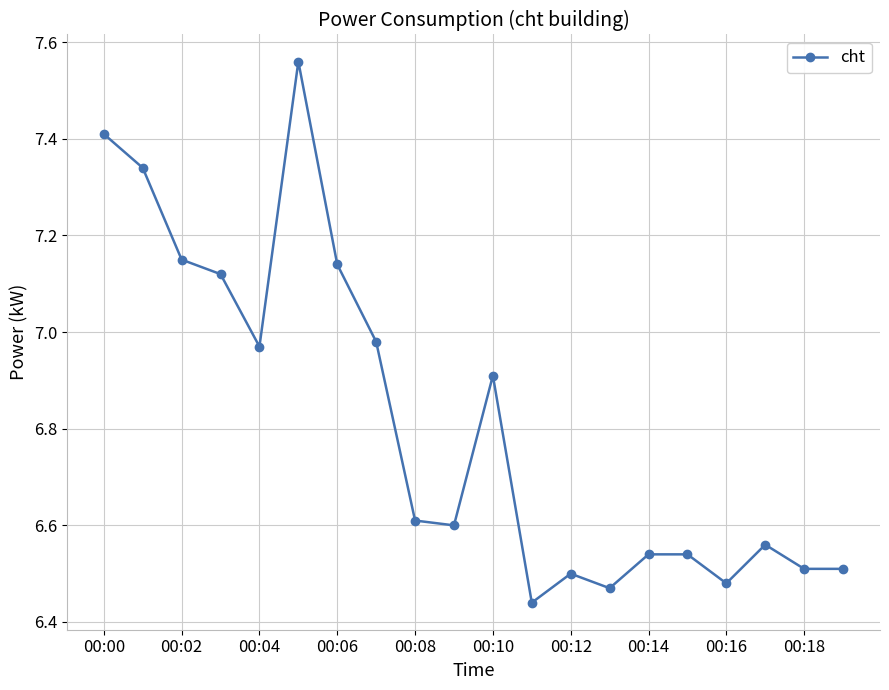

True or false: there are more than 2 points higher than both neighbors.

True